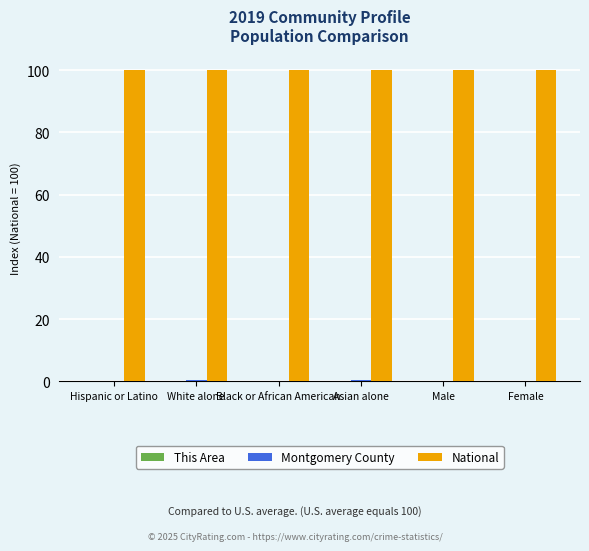

True or false: National has a value of 28.6 at Female.

False